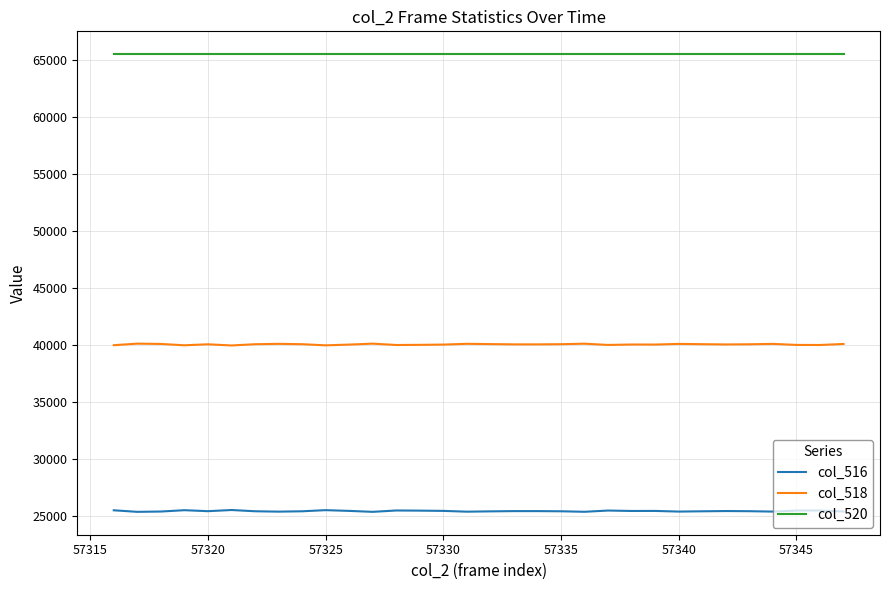

What is the lowest value of the col_518 series?

39985